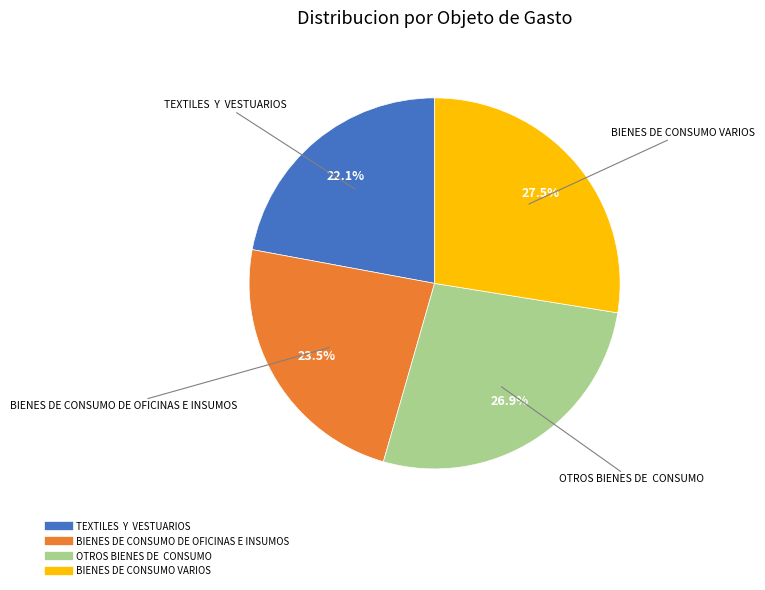

To the nearest percent, what is the difference between the largest and smallest slice percentages?

5%